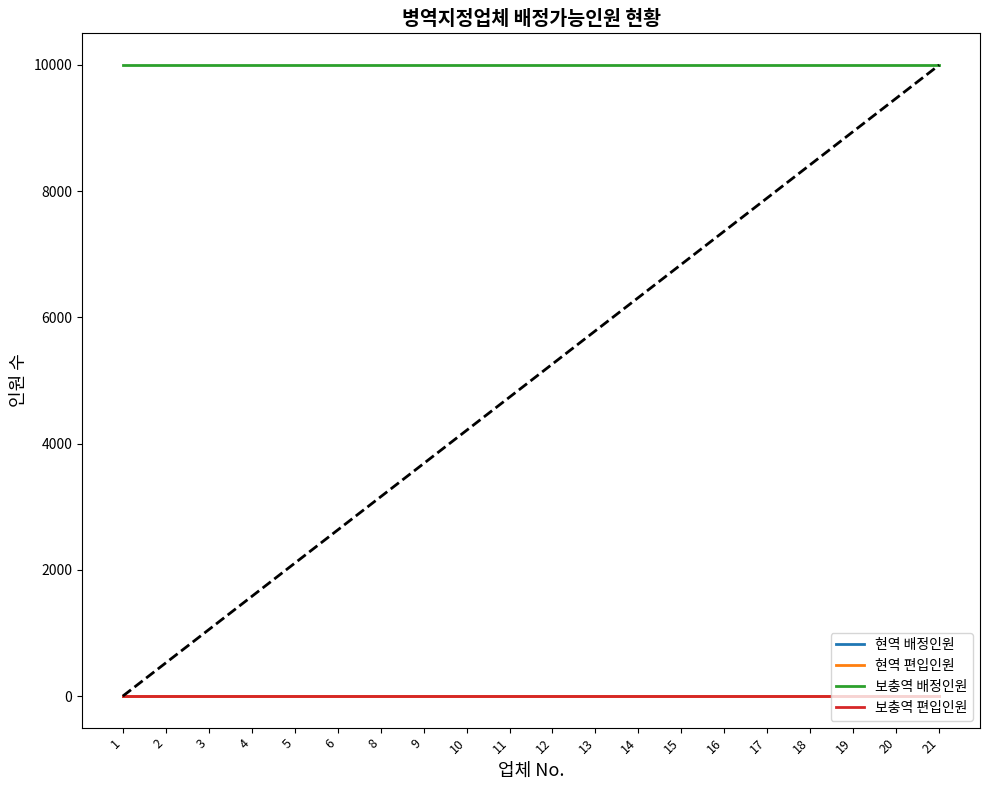

The value of 현역 편입인원 at 10 is 0. True or false?

True